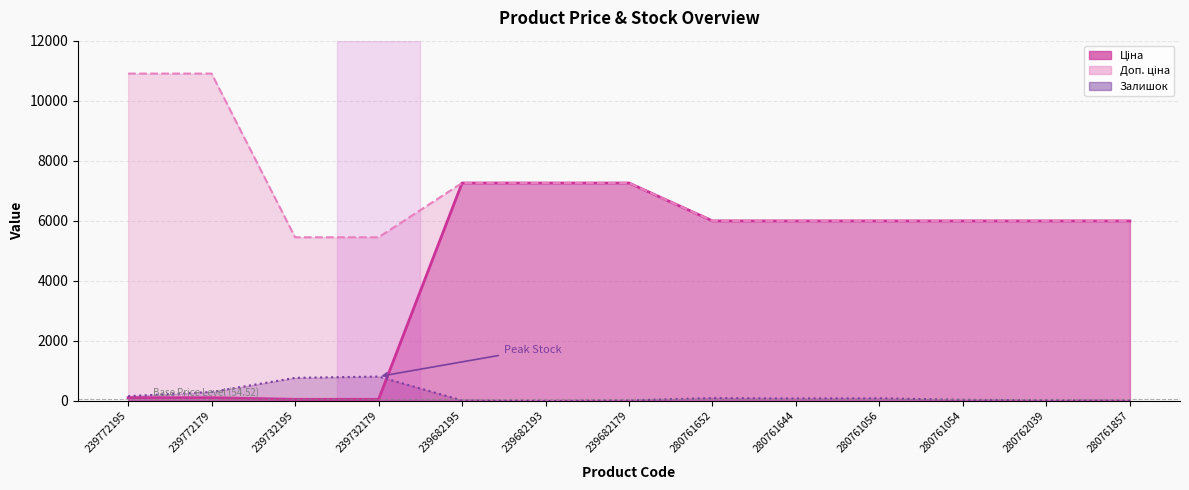

How many distinct data groups are displayed?

3